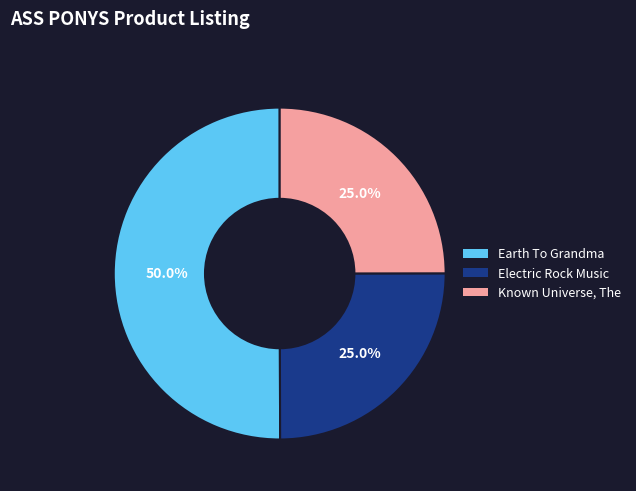

What is the ratio of the value at Known Universe, The to the value at Earth To Grandma?

0.5